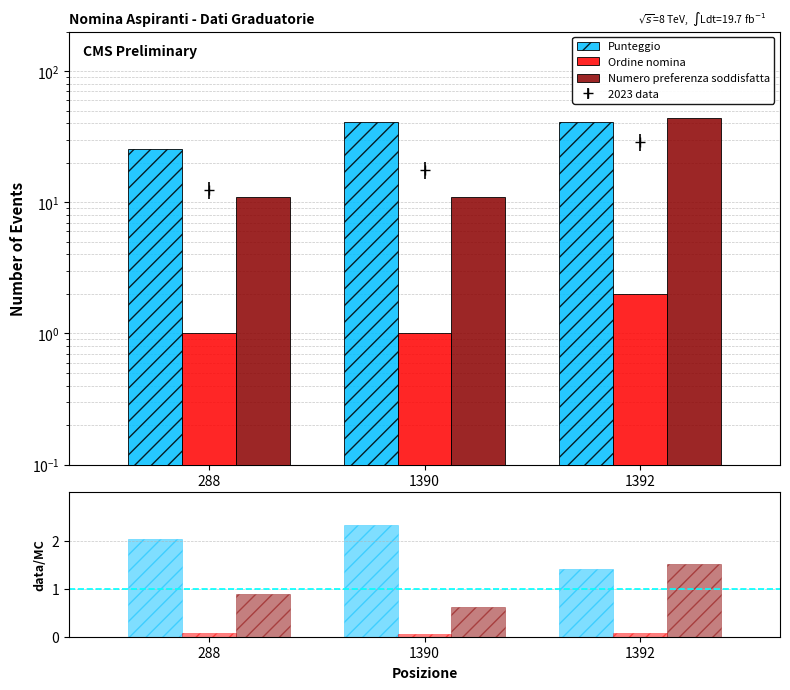

What is the spread (max minus min) of values at 1392?

1.4